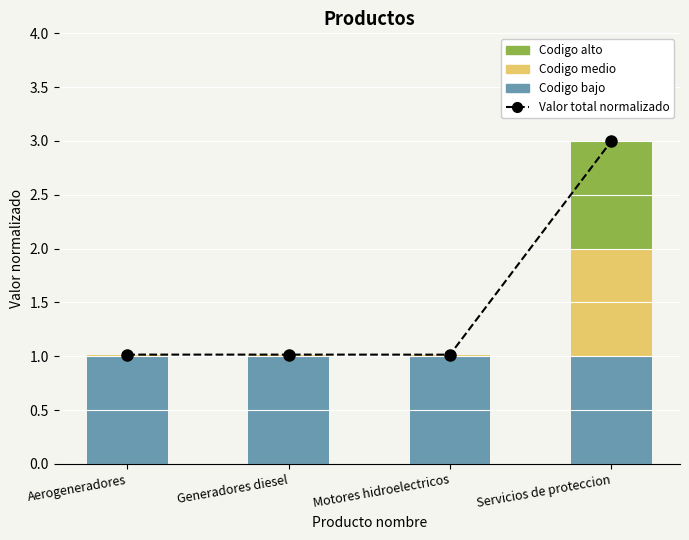

Reading left to right, what are all the values shown in this chart?

Valor total normalizado: 1.0	1.0	1.0	3.0
Codigo bajo: 1.0	1.0	1.0	1.0
Codigo medio: 0.0	0.0	0.0	1.0
Codigo alto: 0.0	0.0	0.0	1.0